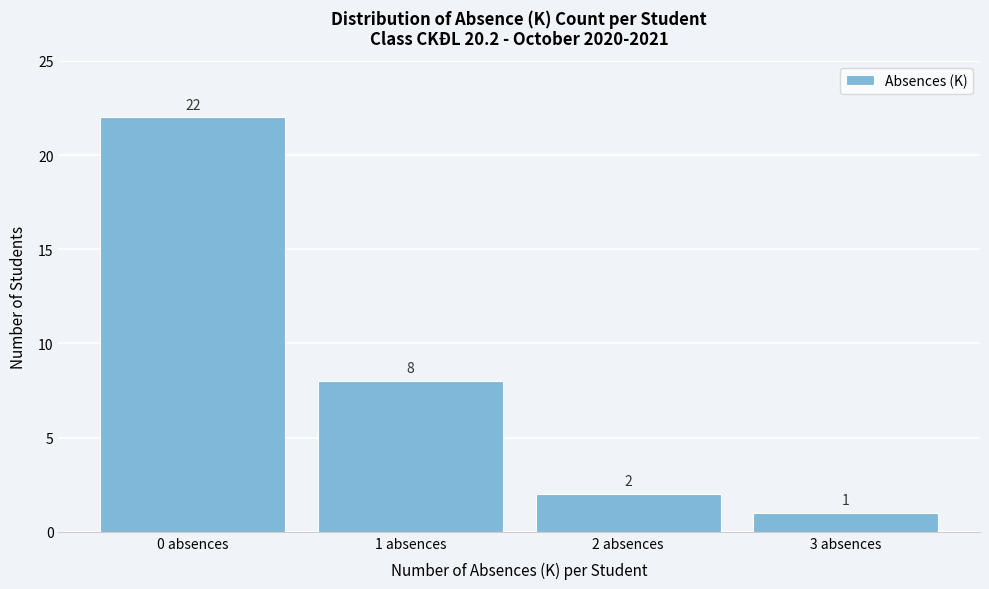

Reading left to right, transcribe all the data shown in this chart.

0 absences=22	1 absences=8	2 absences=2	3 absences=1